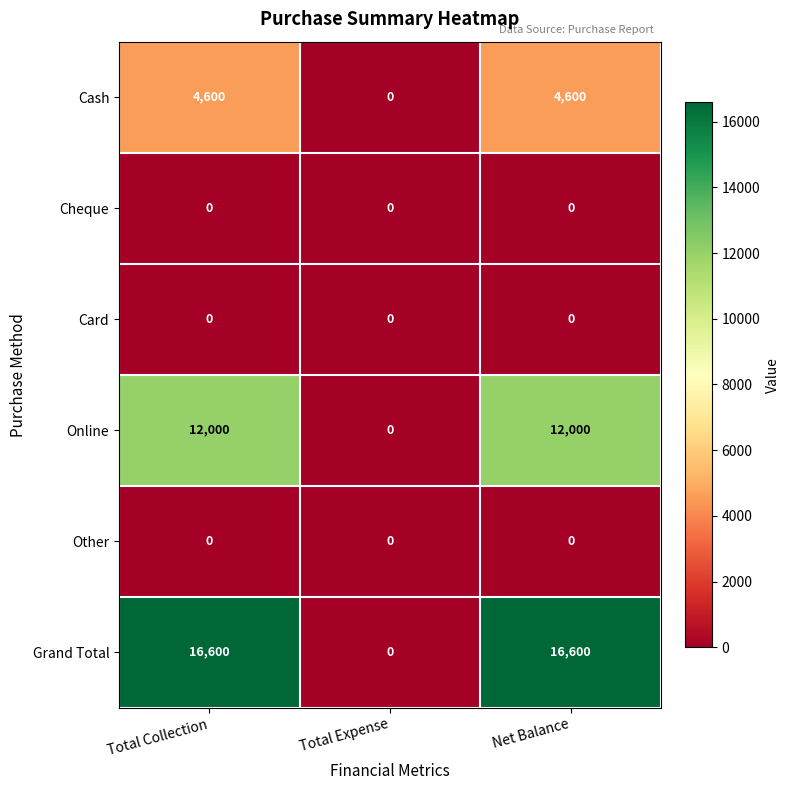

At how many categories does at least one series exceed 706?

2